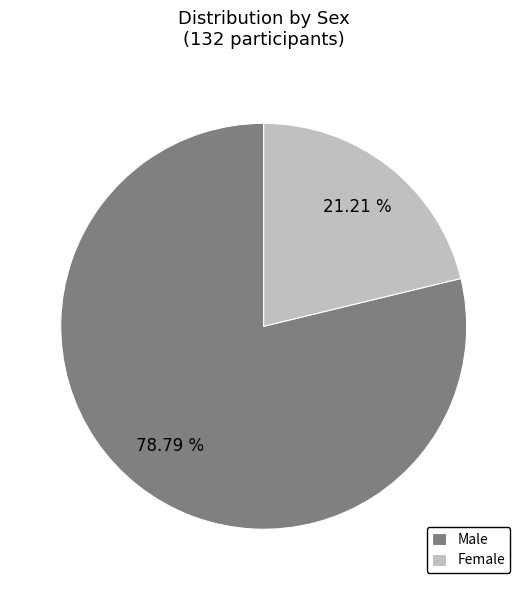

How many segments does this pie chart have?

2